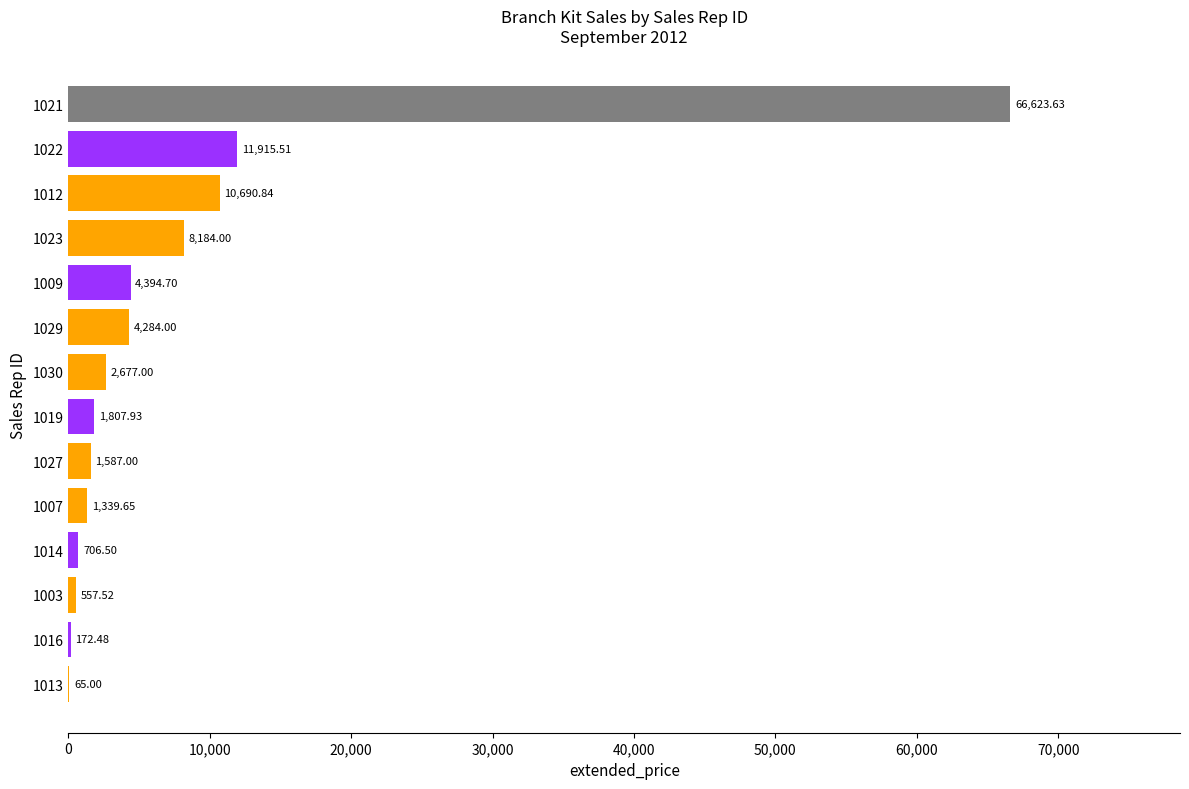

What is the sum of the values at 1030 and 1003?

3234.5